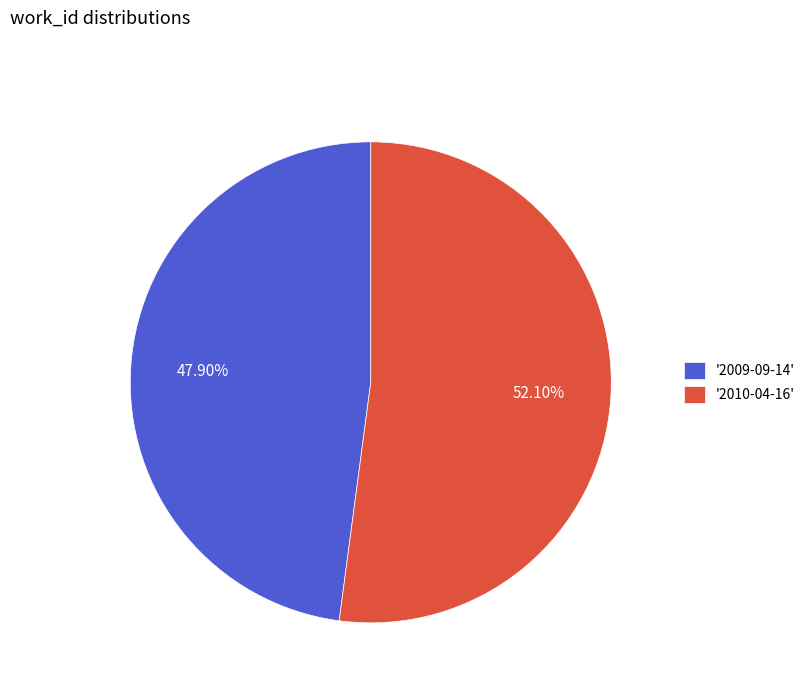

Approximately how many times larger is the value at '2009-09-14' compared to '2010-04-16'?

0.9